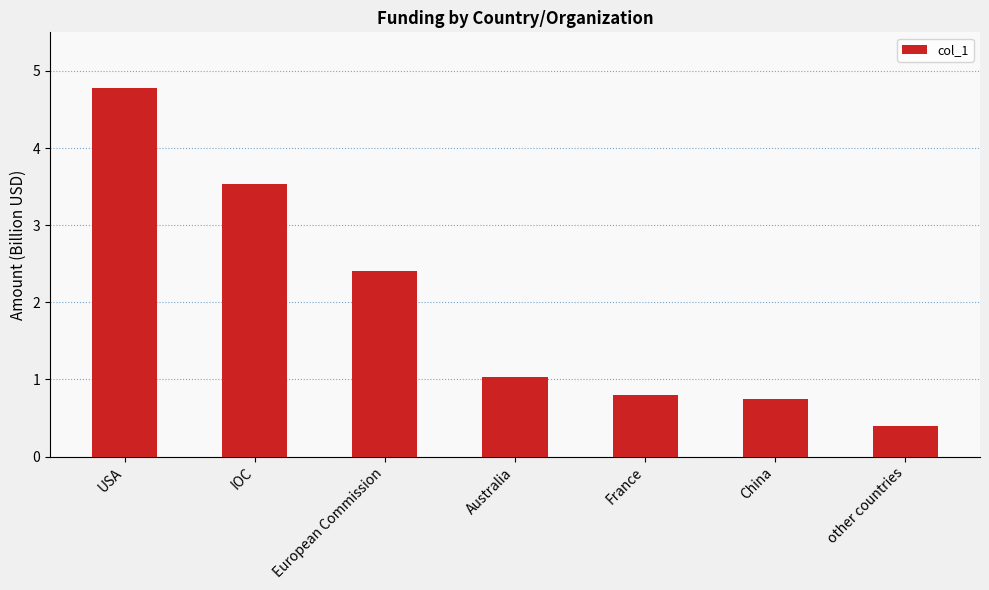

How many series are shown in this chart?

1